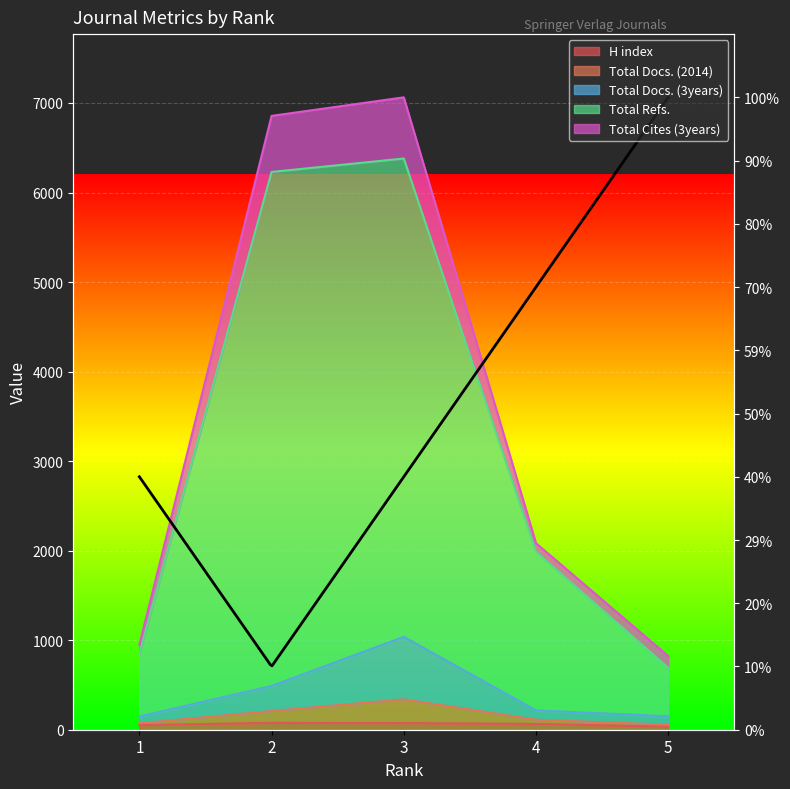

True or false: H index and Total Cites (3years) intersect in this chart.

False